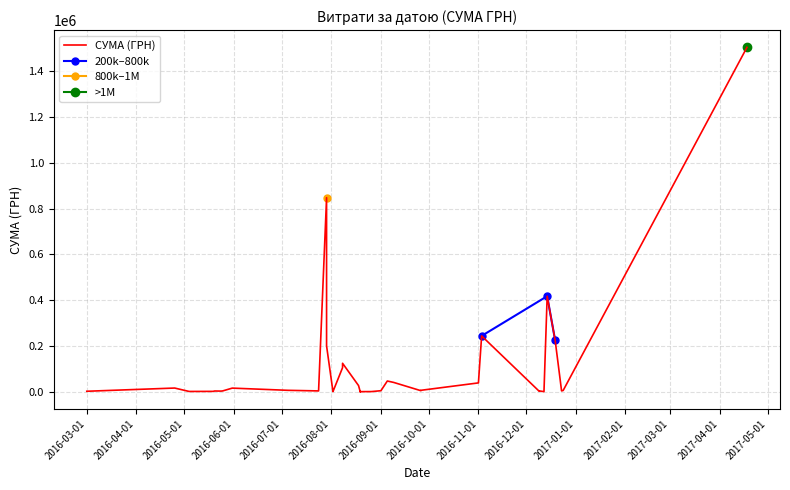

What is the value of the 200k–800k point at the 2nd from the left?

417130.3